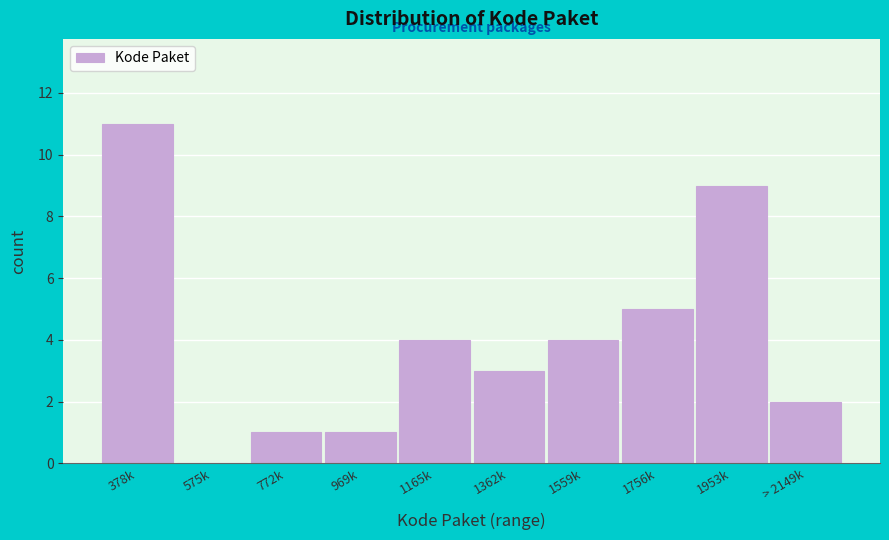

Reading right to left, transcribe all the data shown in this chart.

> 2149k=2	1953k=9	1756k=5	1559k=4	1362k=3	1165k=4	969k=1	772k=1	575k=0	378k=11